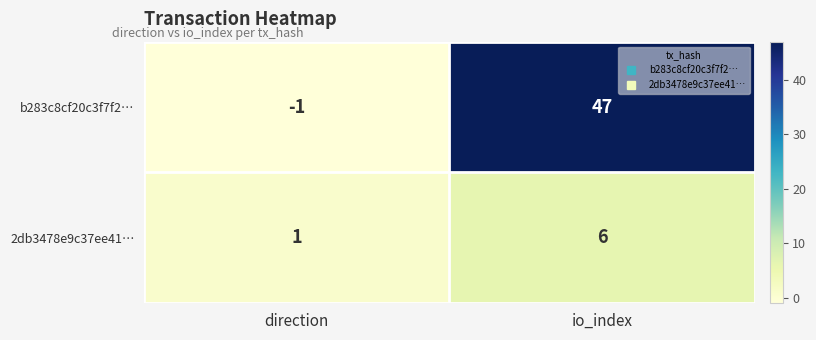

Reading left to right, what are all the values shown in this chart?

b283c8cf20c3f7f2…: direction=-1	io_index=47
2db3478e9c37ee41…: direction=1	io_index=6